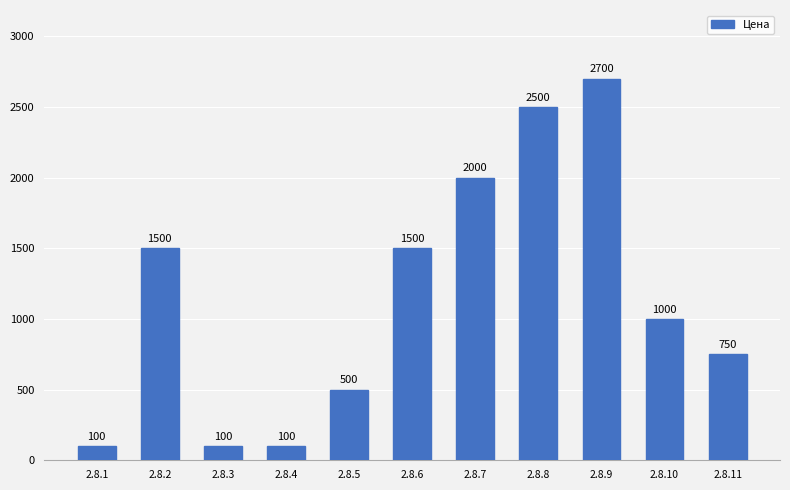

What is the minimum value shown in the chart?

100